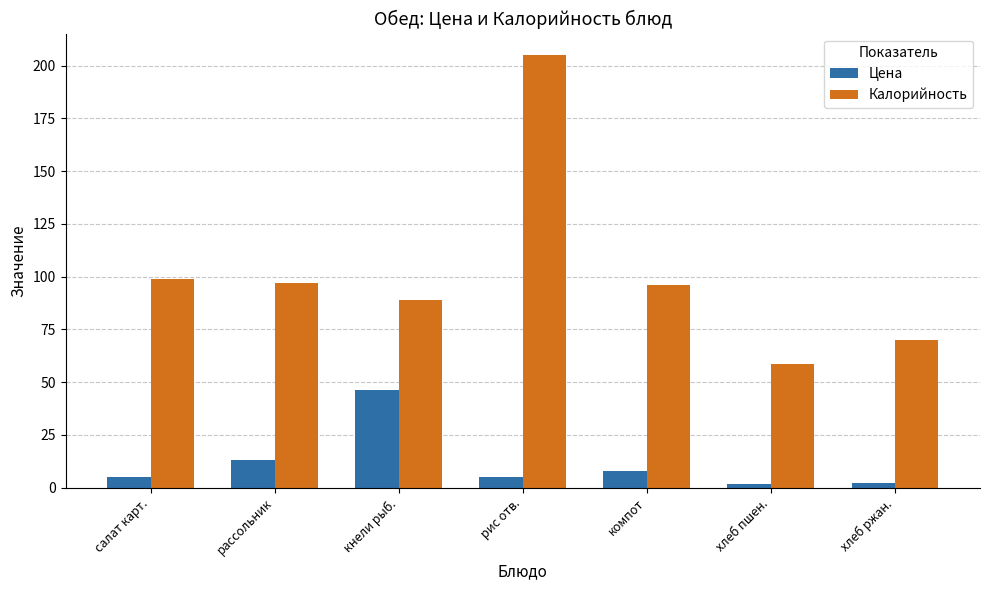

True or false: Калорийность has a value of 70.0 at хлеб ржан..

True